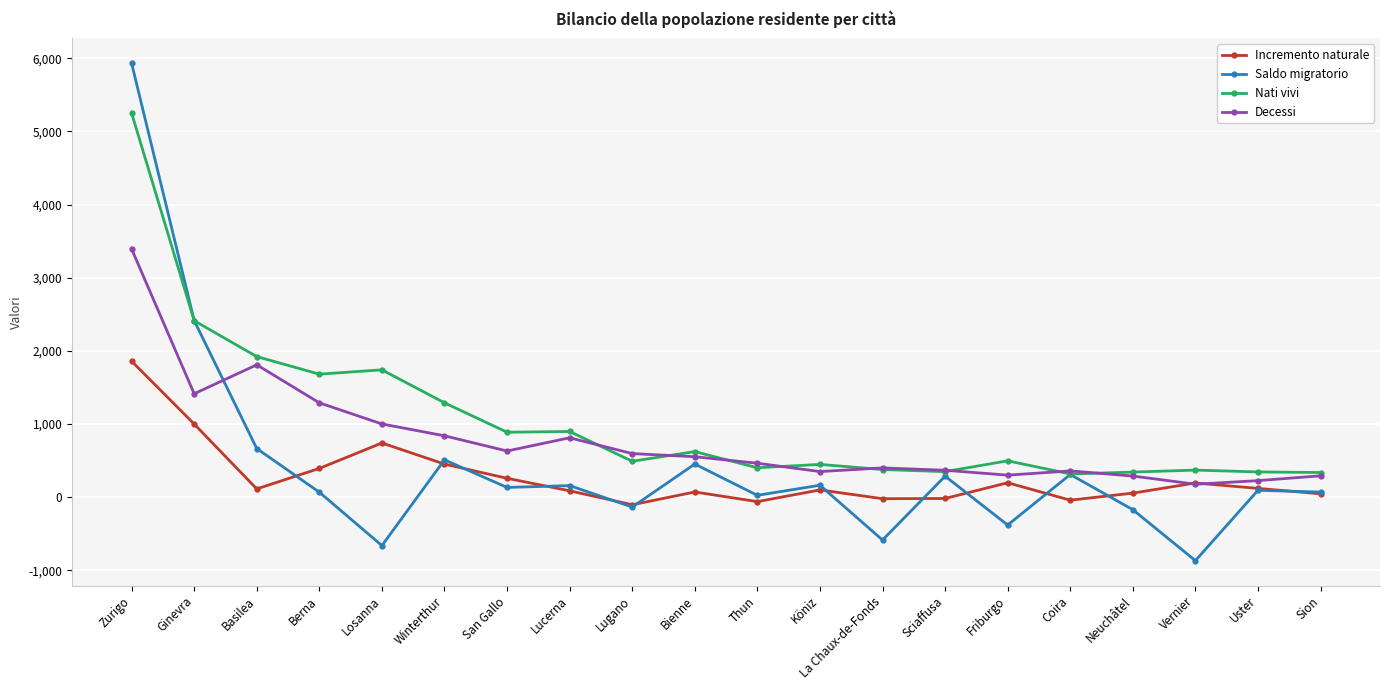

What is the label of the 19th point from the left?

Uster